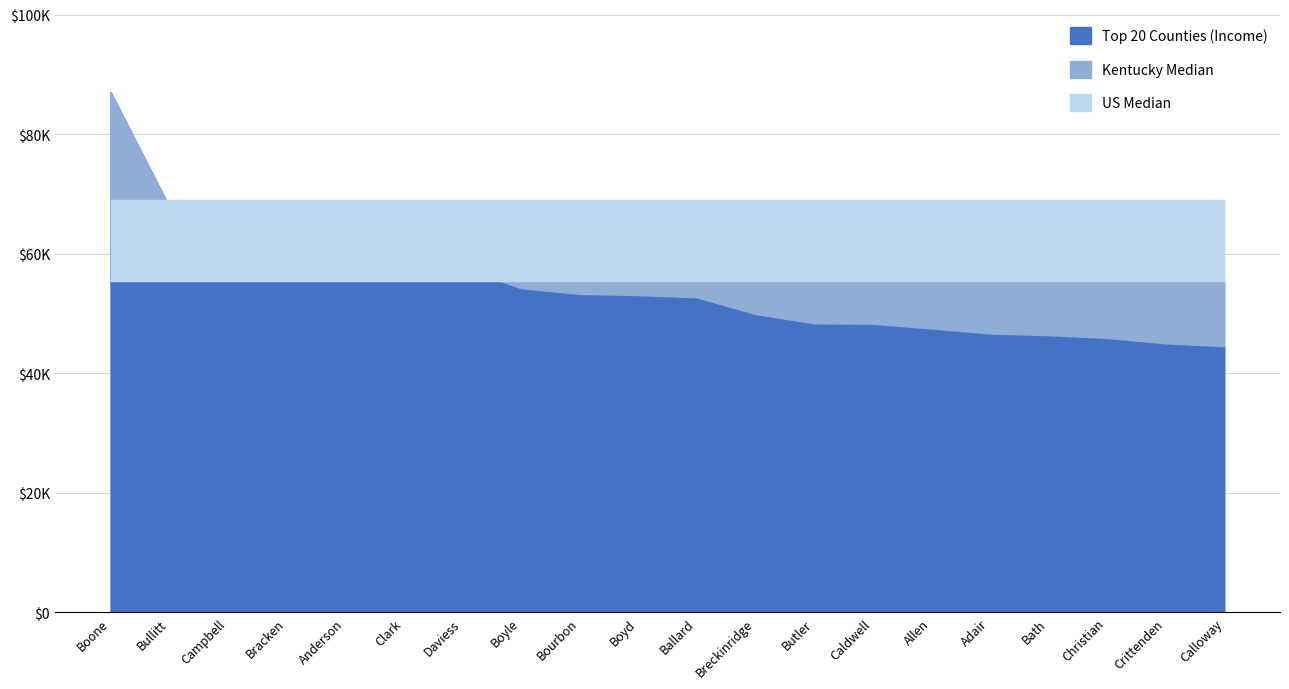

True or false: US Median and Top 20 Counties (Income) intersect in this chart.

True